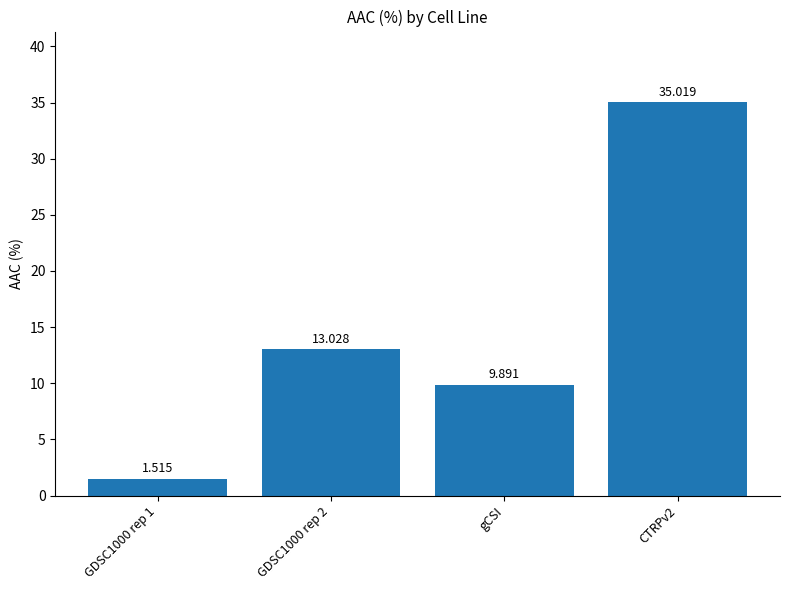

List the labels in order of value, smallest first.

GDSC1000 rep 1, gCSI, GDSC1000 rep 2, CTRPv2